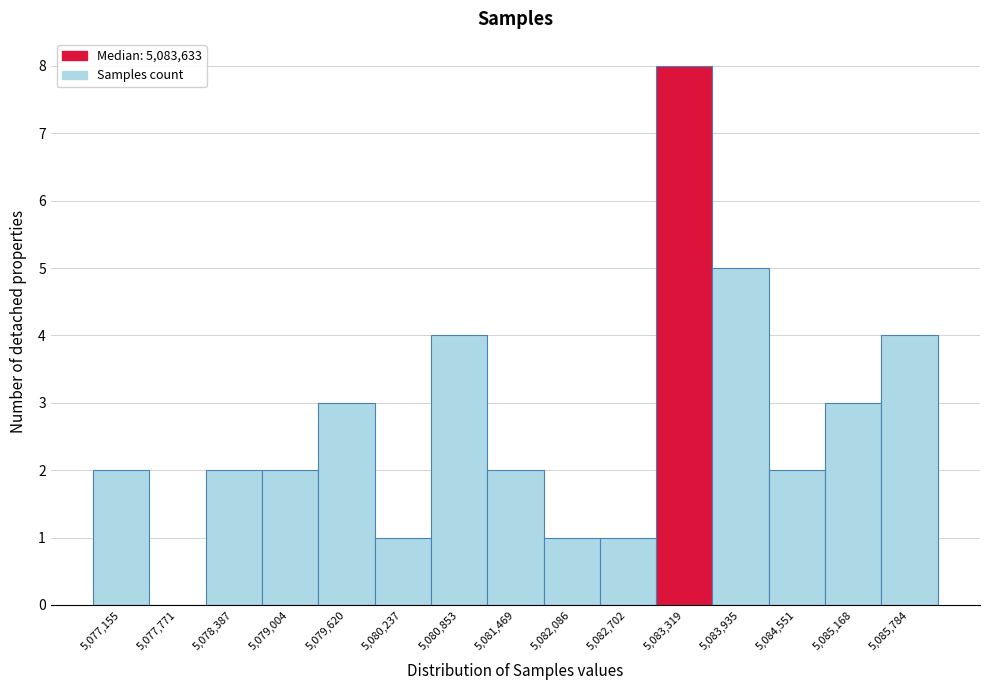

Reading left to right, what are all the values shown in this chart?

5,077,155=2	5,077,771=0	5,078,387=2	5,079,004=2	5,079,620=3	5,080,237=1	5,080,853=4	5,081,469=2	5,082,086=1	5,082,702=1	5,083,319=8	5,083,935=5	5,084,551=2	5,085,168=3	5,085,784=4